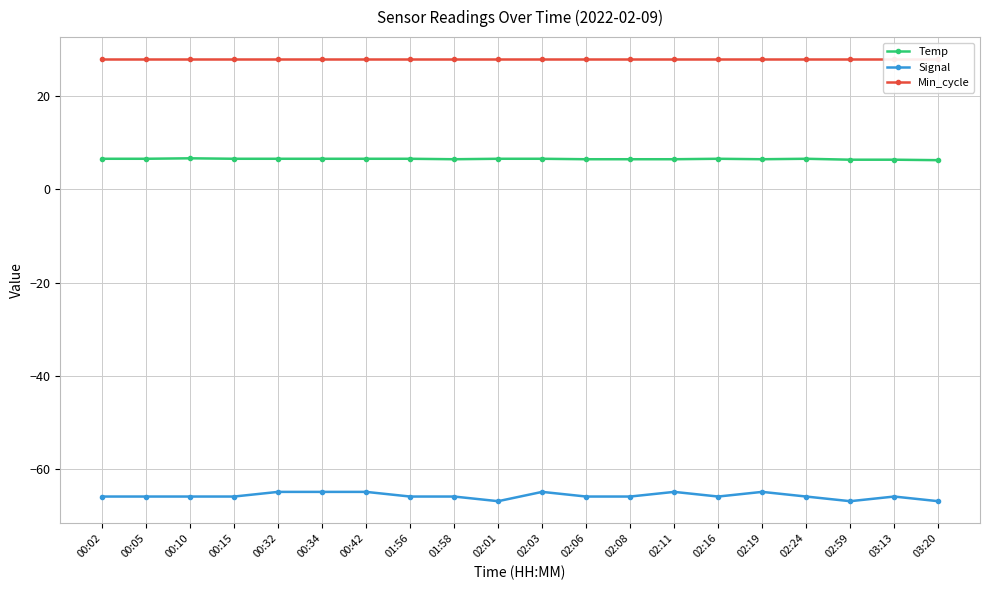

True or false: Min_cycle has more than 2 interior local peaks.

False